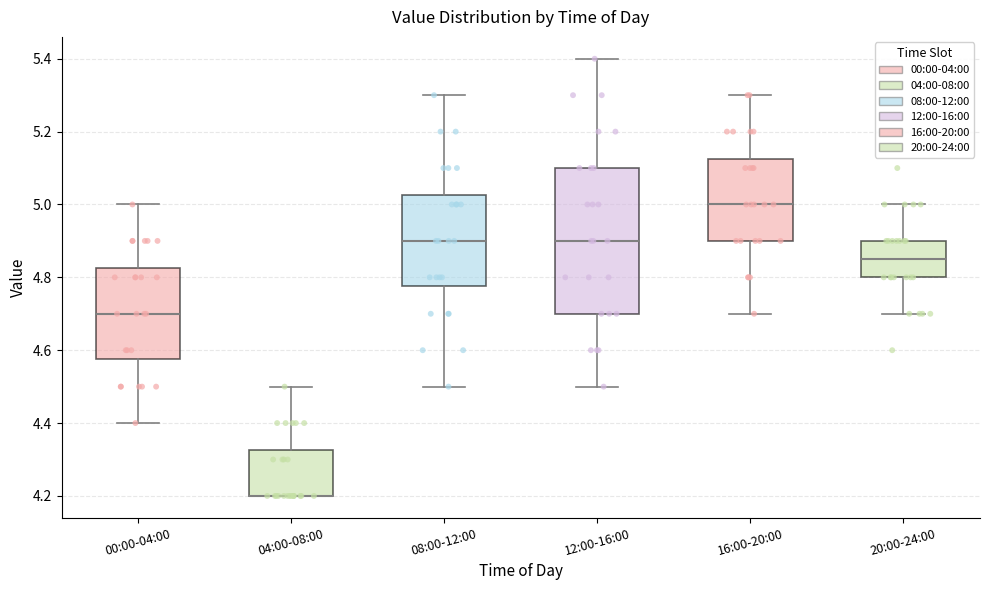

Reading left to right, read every box against the y-axis: the position of its median line, the range the box covers, and the ends of its whiskers. The values are not printed on the chart, so give them approximately, as read against the axis.

00:00-04:00: median 4.70, box 4.58 to 4.82, whiskers 4.40 to 5.00
04:00-08:00: median 4.20 (drawn on the box's lower edge), box 4.20 to 4.32, whiskers 4.20 to 4.50
08:00-12:00: median 4.90, box 4.78 to 5.02, whiskers 4.50 to 5.30
12:00-16:00: median 4.90, box 4.70 to 5.10, whiskers 4.50 to 5.40
16:00-20:00: median 5.00, box 4.90 to 5.12, whiskers 4.70 to 5.30
20:00-24:00: median 4.86, box 4.80 to 4.90, whiskers 4.70 to 5.00